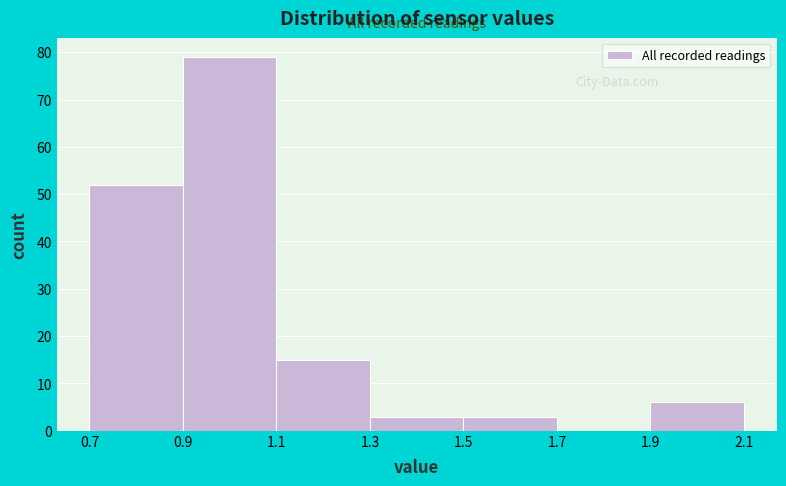

Which range on the x-axis has the tallest bar?

0.9 to 1.1